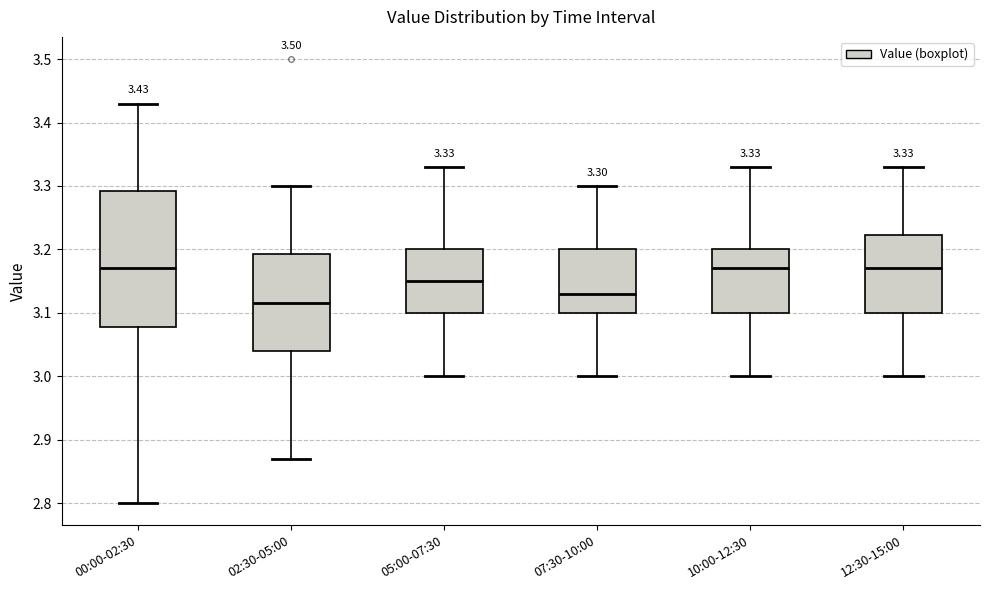

Which box is the tallest, from its lower edge to its upper edge?

00:00-02:30